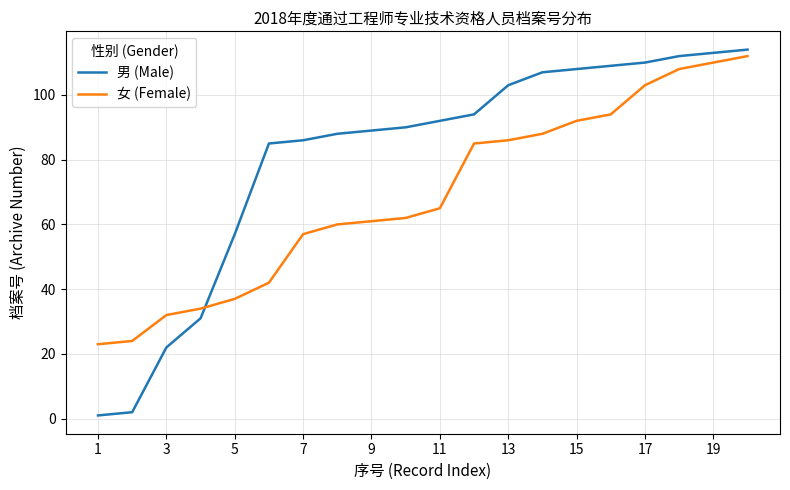

What is the lowest value of the 女 (Female) series?

23